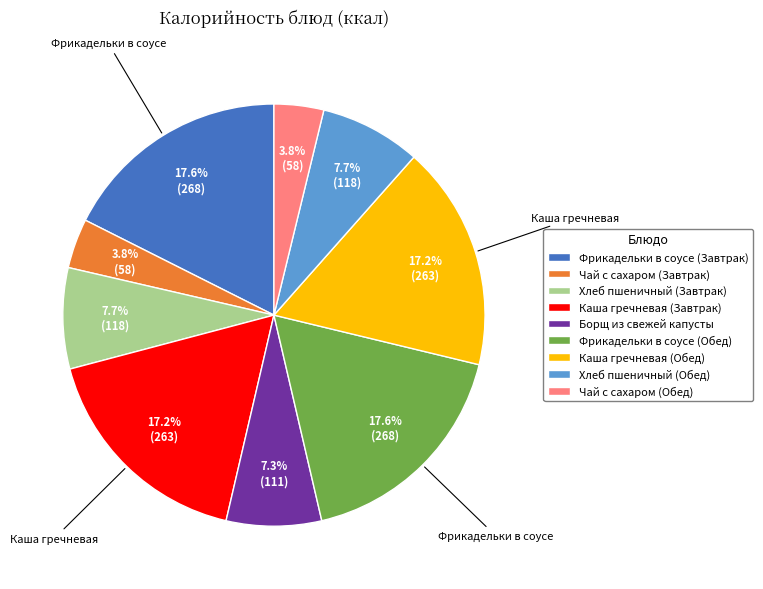

To the nearest percent, what is the average slice percentage?

11%